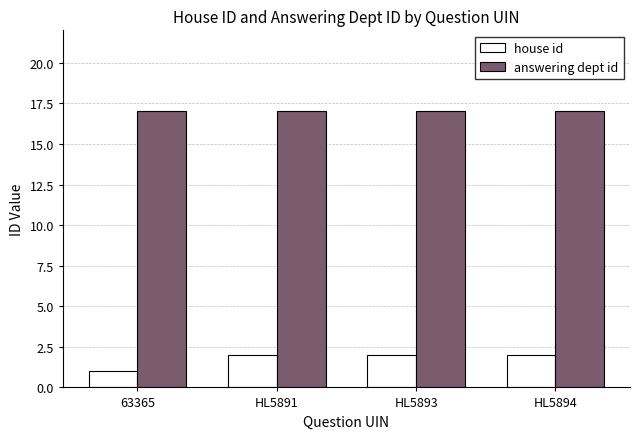

Which series has the largest total across all categories?

answering dept id